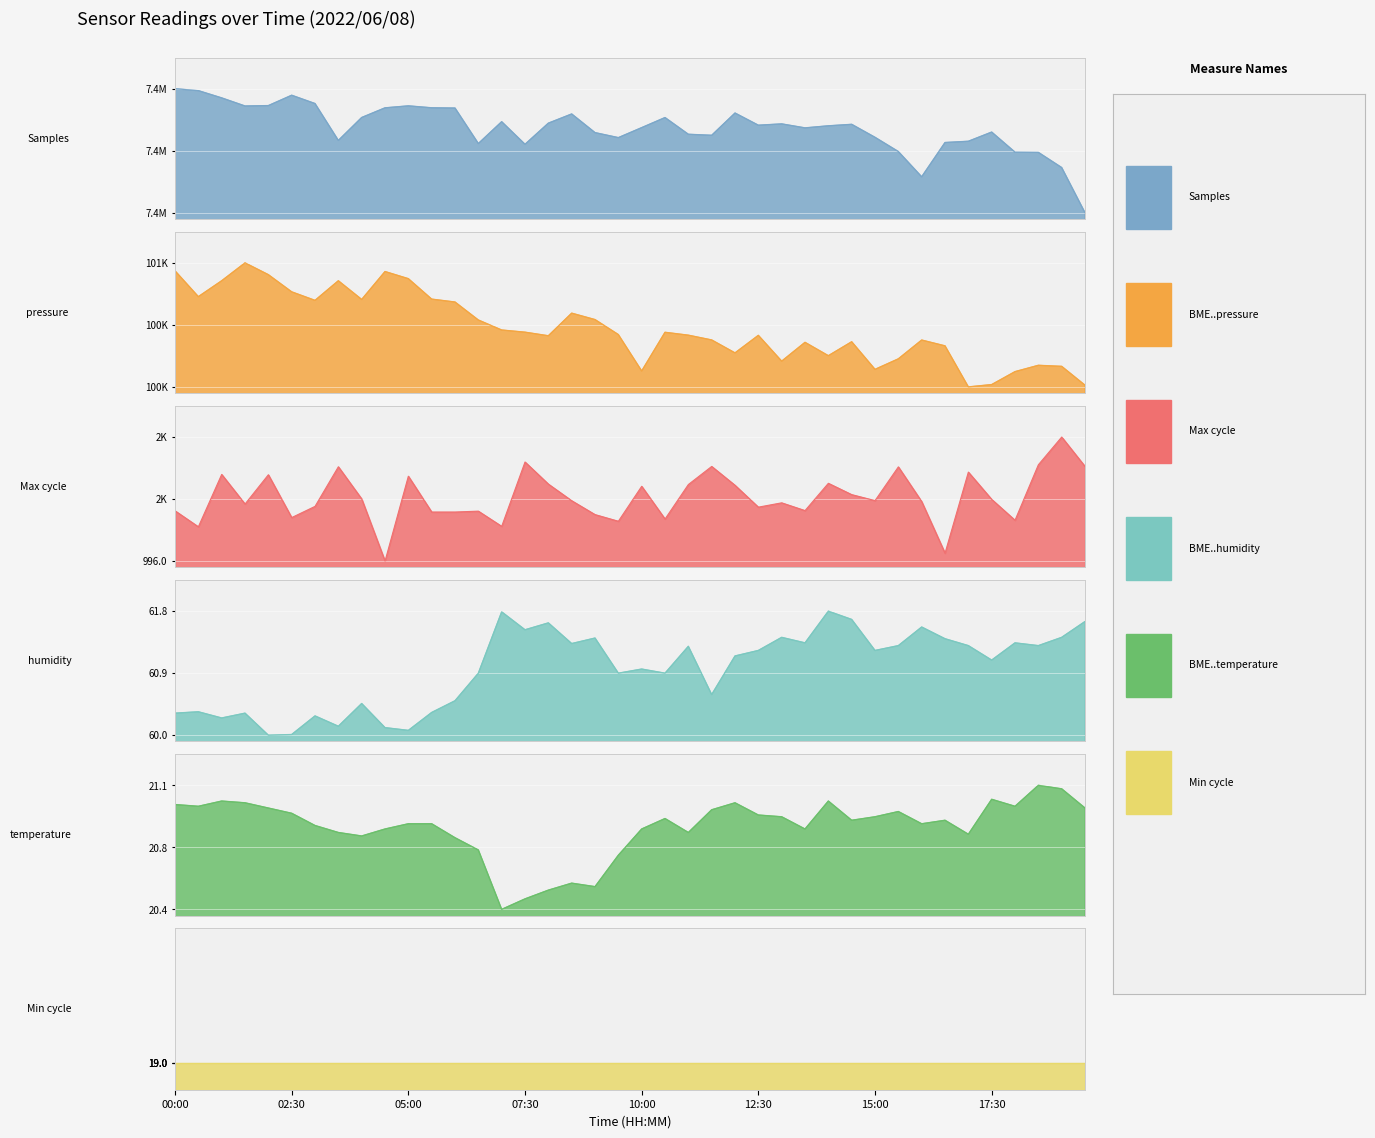

The value of BME280_humidity at 16:00 is 42.8. True or false?

False